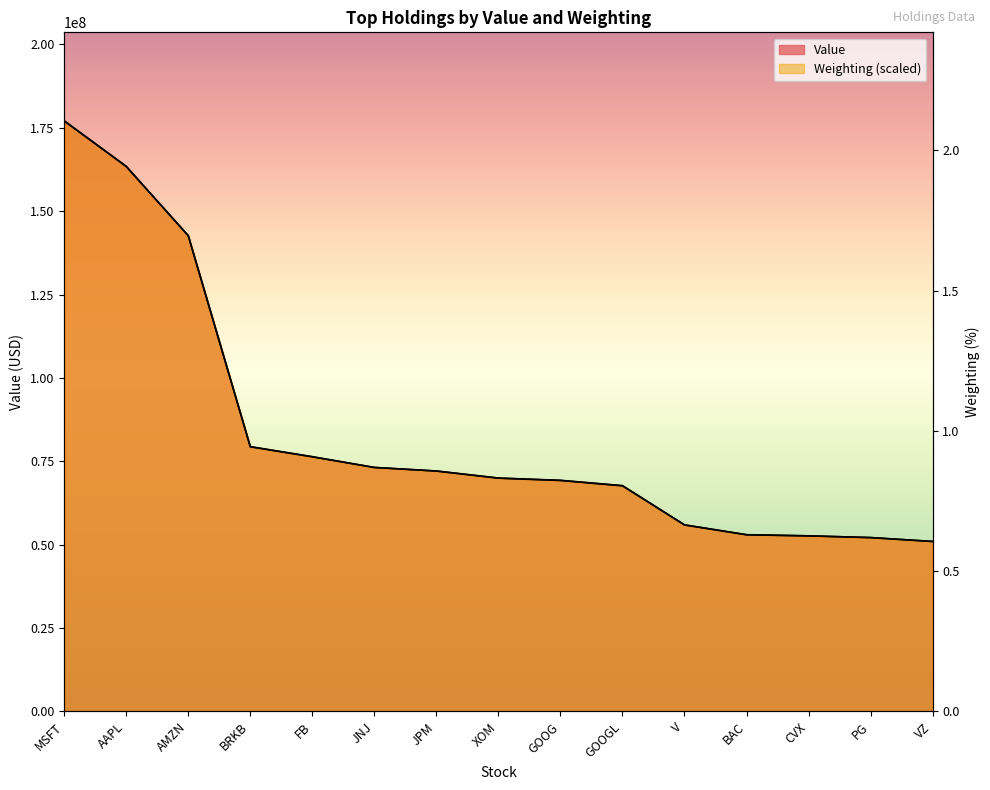

What are all the series names shown in the legend?

Value, Weighting